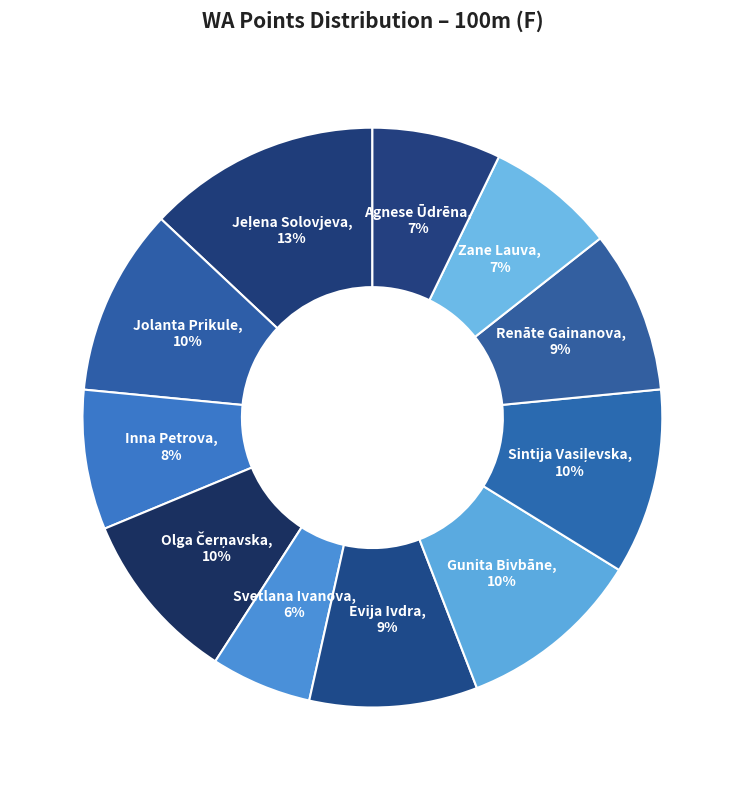

Rank the categories by value from lowest to highest.

Svetlana Ivanova, Agnese Ūdrēna, Zane Lauva, Inna Petrova, Renāte Gainanova, Evija Ivdra, Olga Čerņavska, Gunita Bivbāne, Sintija Vasiļevska, Jolanta Prikule, Jeļena Solovjeva